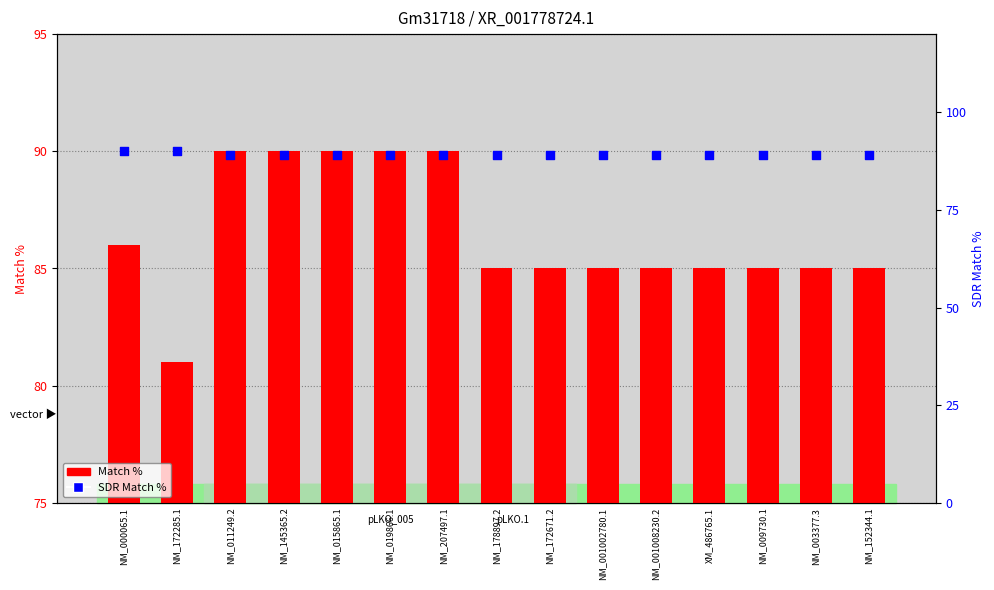

At which category is the sum across all series the highest?

NM_011249.2